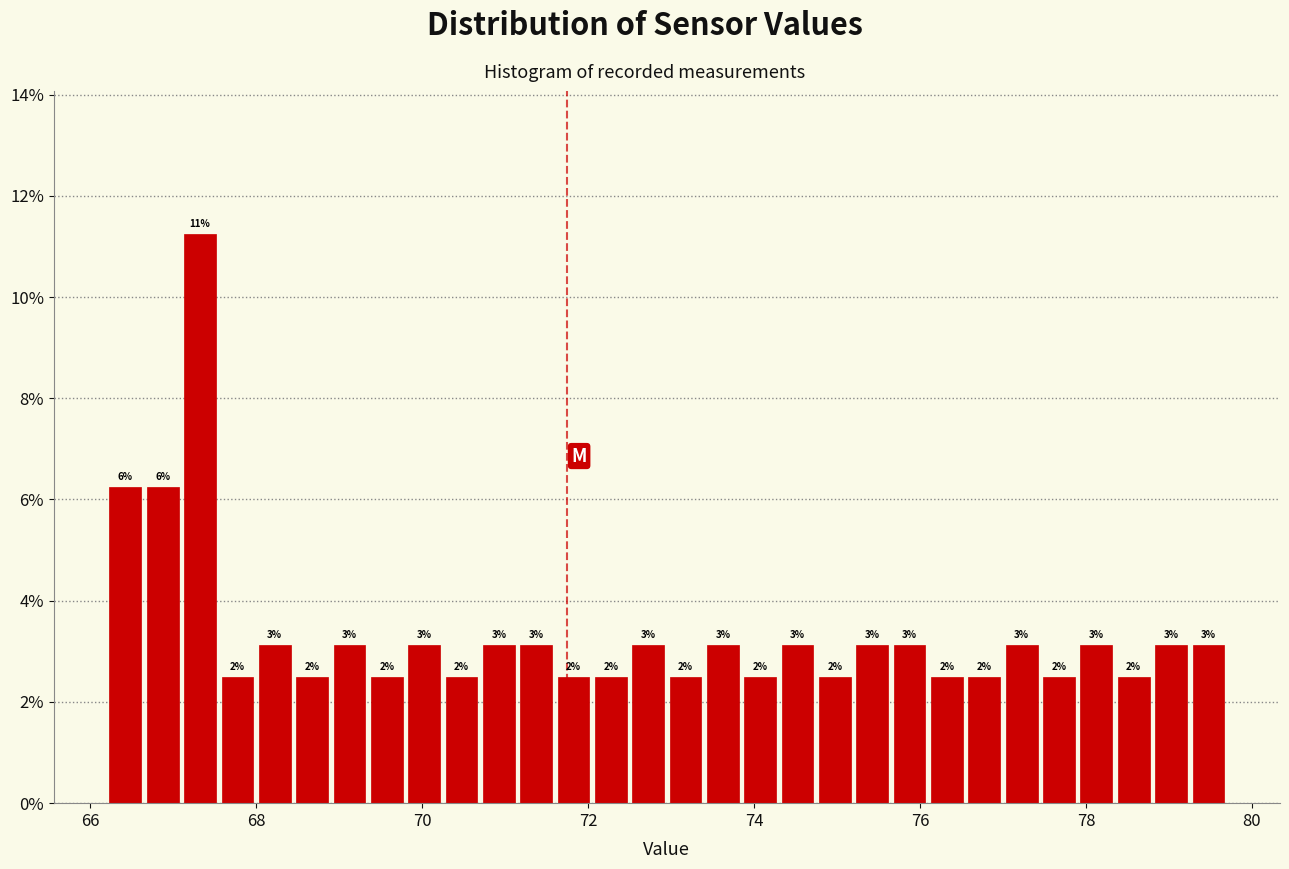

Around what value on the x-axis is the tallest bar? Give the approximate position of its centre, as read against the axis.

67.4